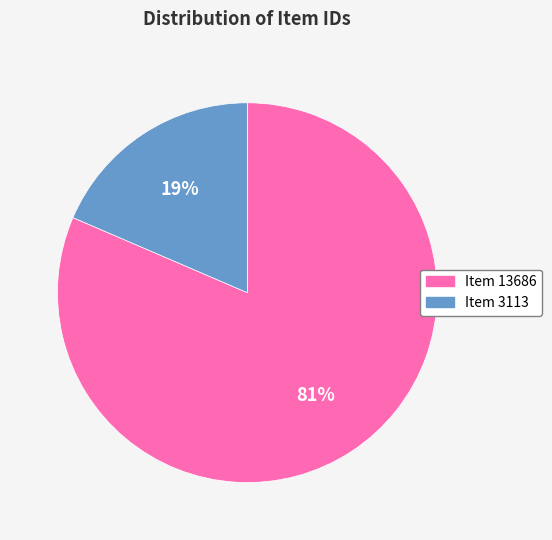

To the nearest percent, what portion does Item 13686 represent?

81%